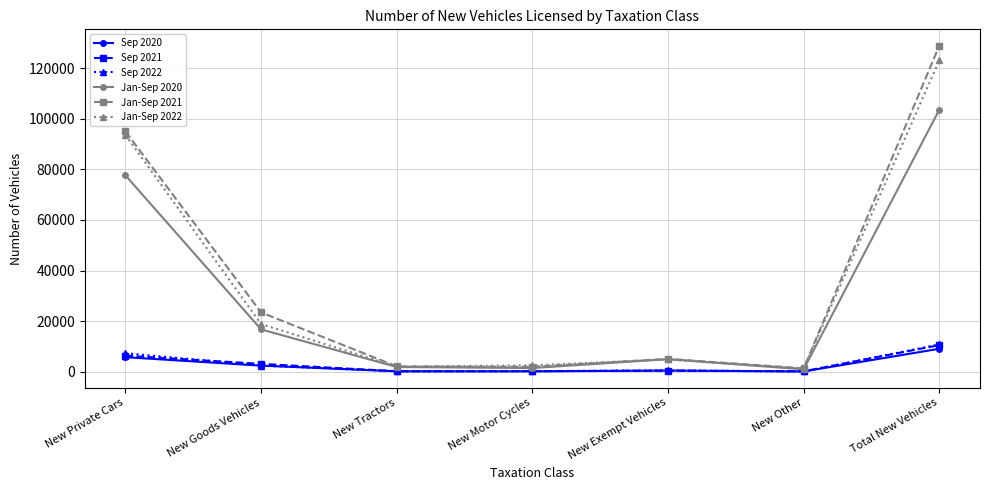

How many lines are shown in the chart?

6